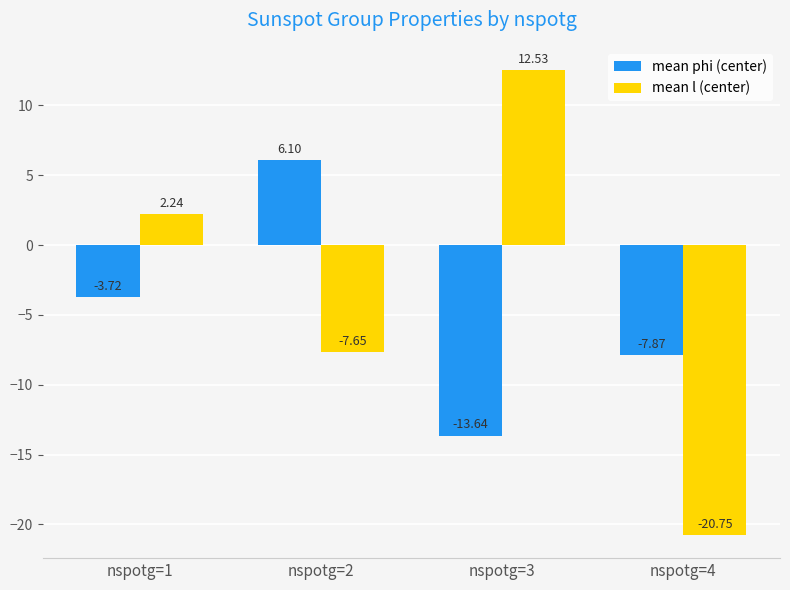

Which series has the largest total across all categories?

mean l (center)